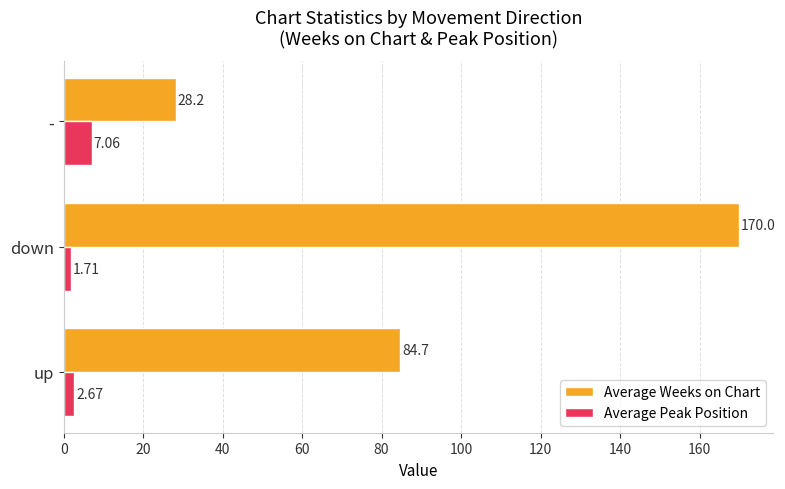

Which category has the highest value in the Average Weeks on Chart series?

down